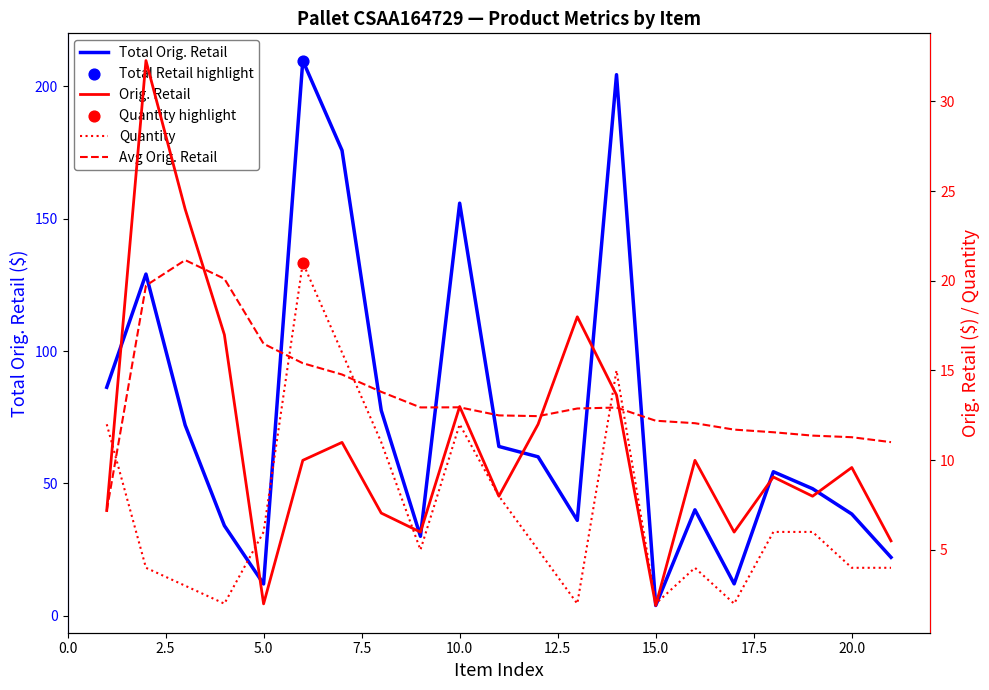

Which series has the largest total across all categories?

Total Orig. Retail